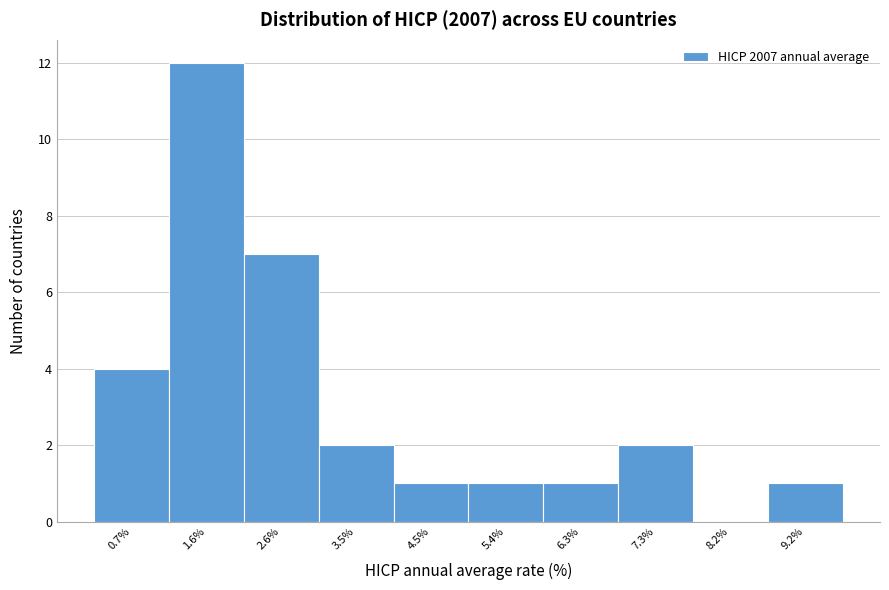

Reading left to right, what are all the values shown in this chart?

0.7%=4	1.6%=12	2.6%=7	3.5%=2	4.5%=1	5.4%=1	6.3%=1	7.3%=2	8.2%=0	9.2%=1